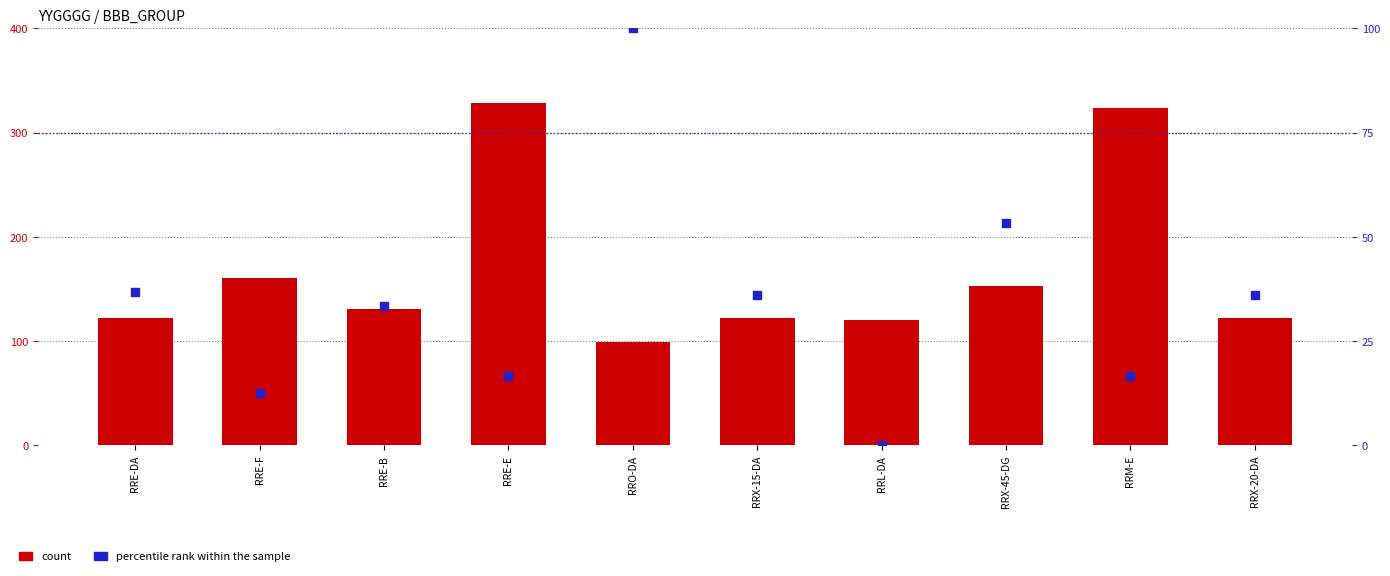

Is the value of count at RRE-DA greater than the value of percentile rank within the sample at RRX-45-DG?

Yes